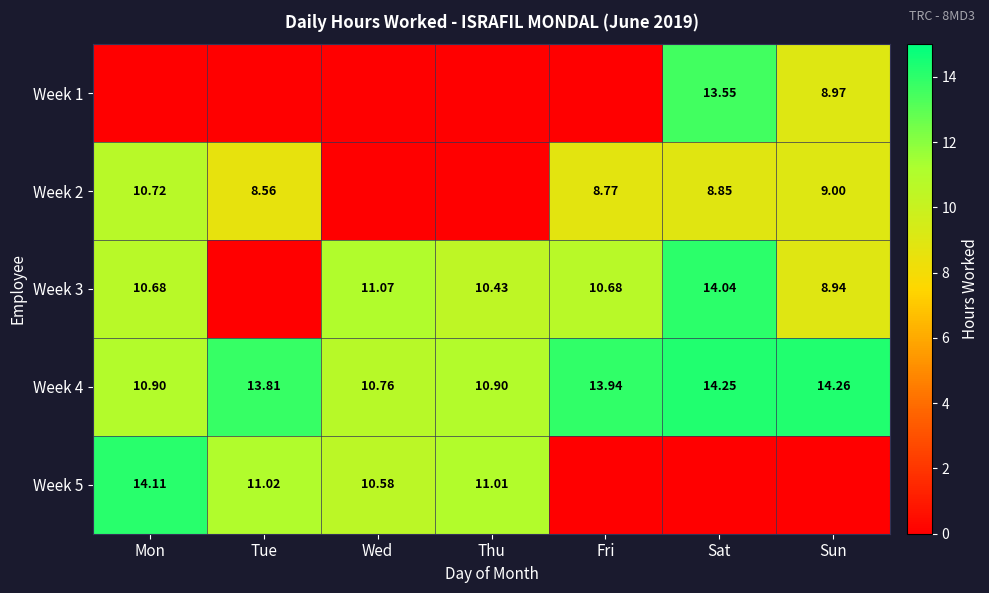

At which label does Week 4 reach its minimum?

Wed